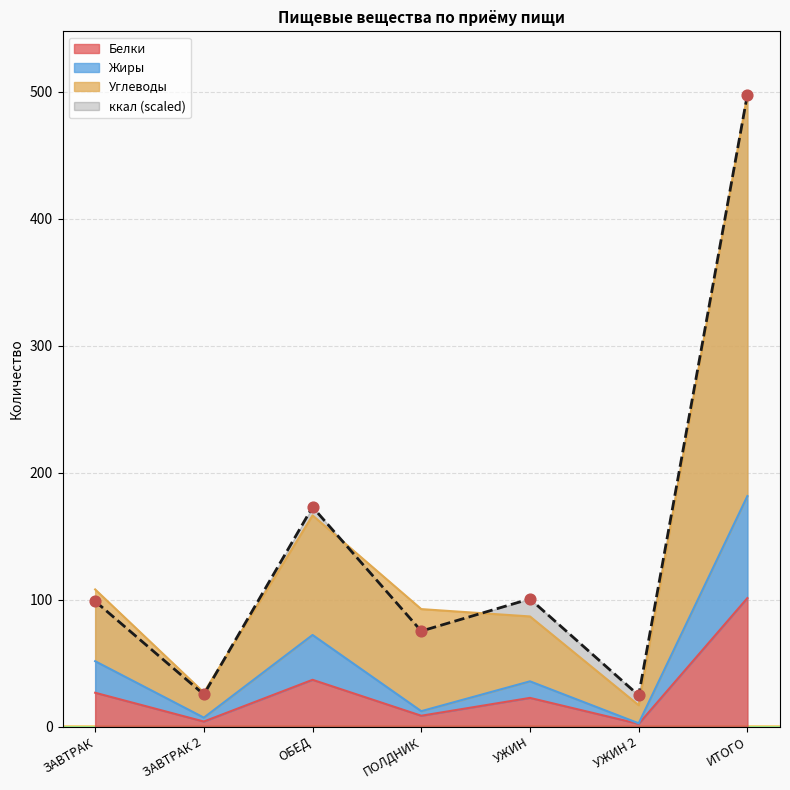

What are all the series names shown in the legend?

Углеводы, Белки, Жиры, ккал